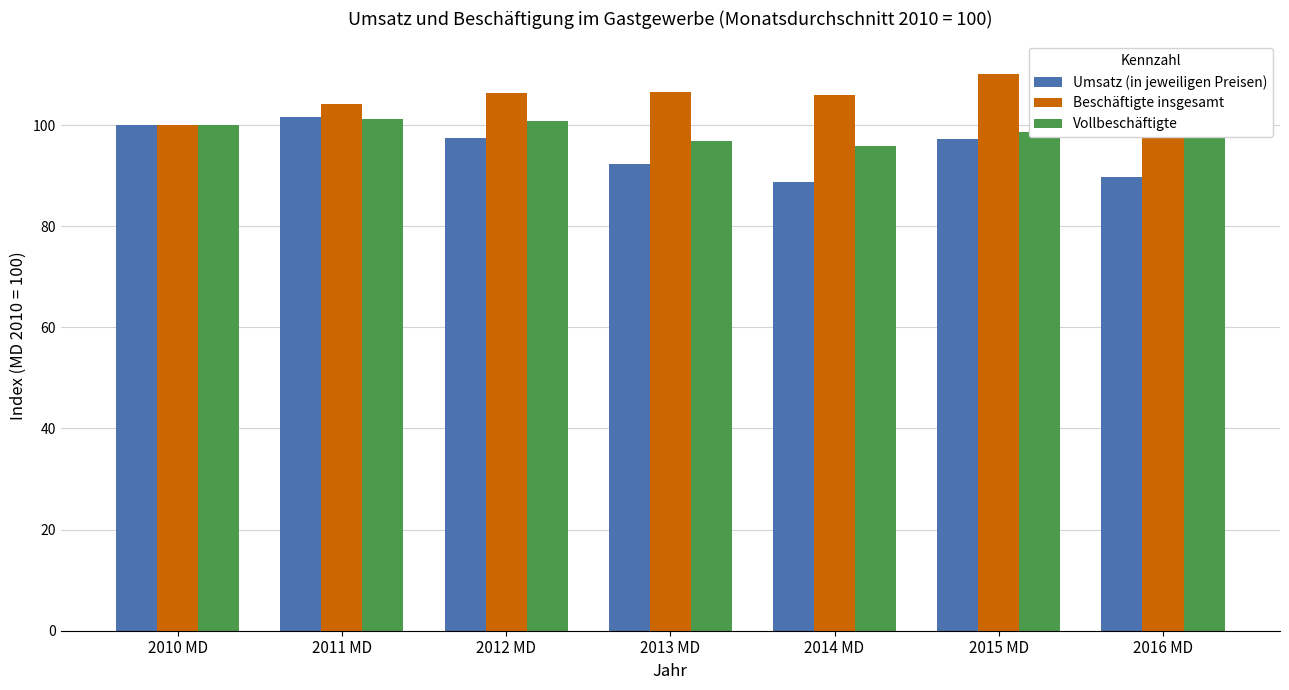

Which series changed the most between 2013 MD and 2016 MD?

Beschäftigte insgesamt